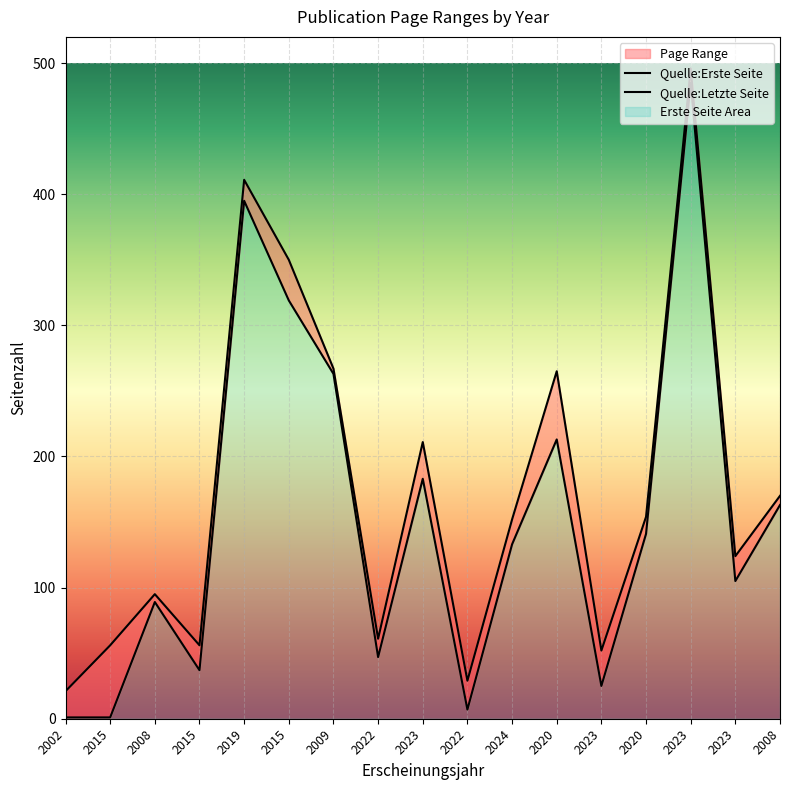

How many data points in Quelle:Erste Seite are less than 133?

8